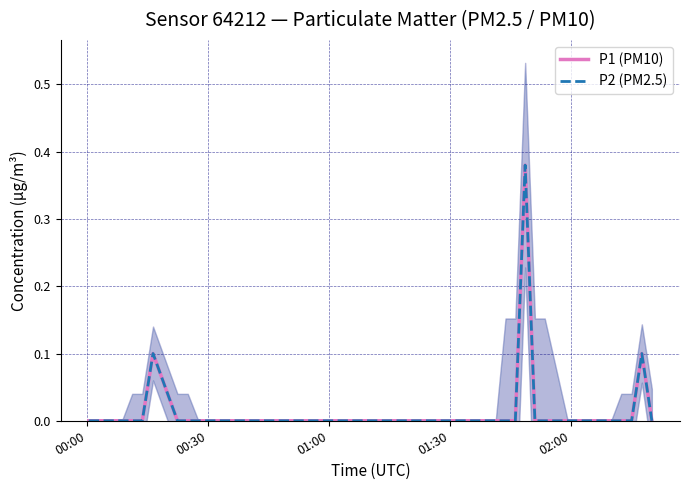

Which category has the lowest value in the P2 (PM2.5) series?

00:00